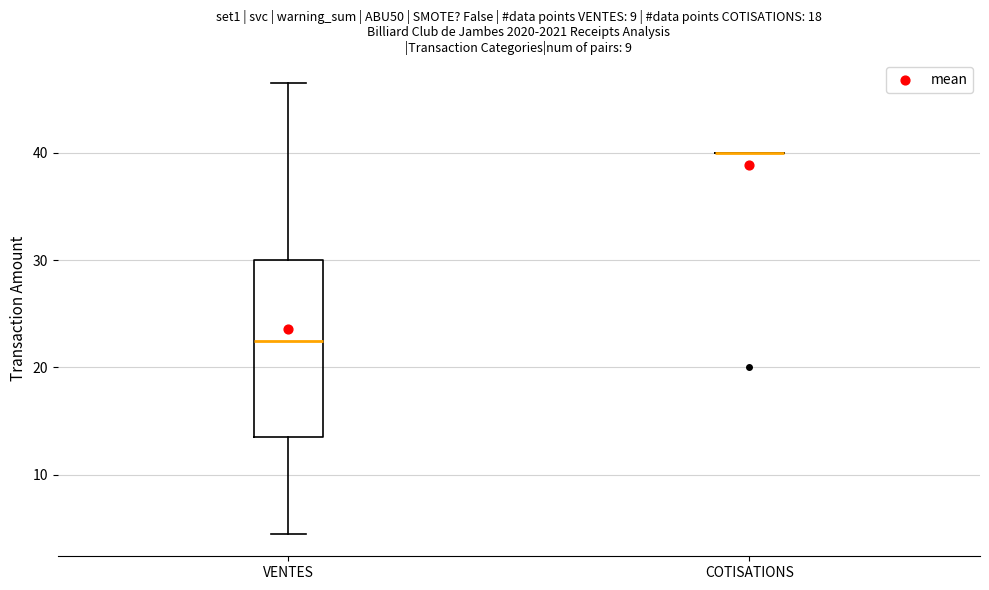

Reading left to right, read every box against the y-axis: the position of its median line, the range the box covers, and the ends of its whiskers. The values are not printed on the chart, so give them approximately, as read against the axis.

VENTES: median 23, box 14 to 30, whiskers 5 to 47
COTISATIONS: box collapsed to a line at 40, whiskers 40 to 40